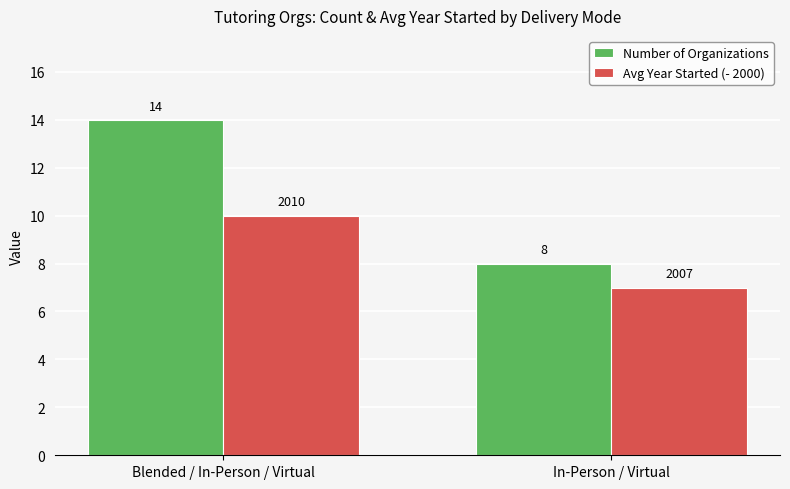

Which series has the largest range (max minus min)?

Number of Organizations